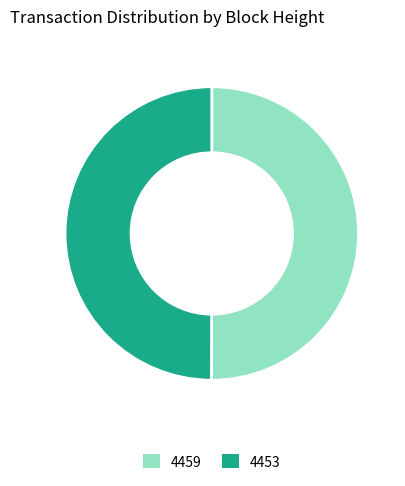

The 4453 slice represents 58% of the pie. True or false?

False